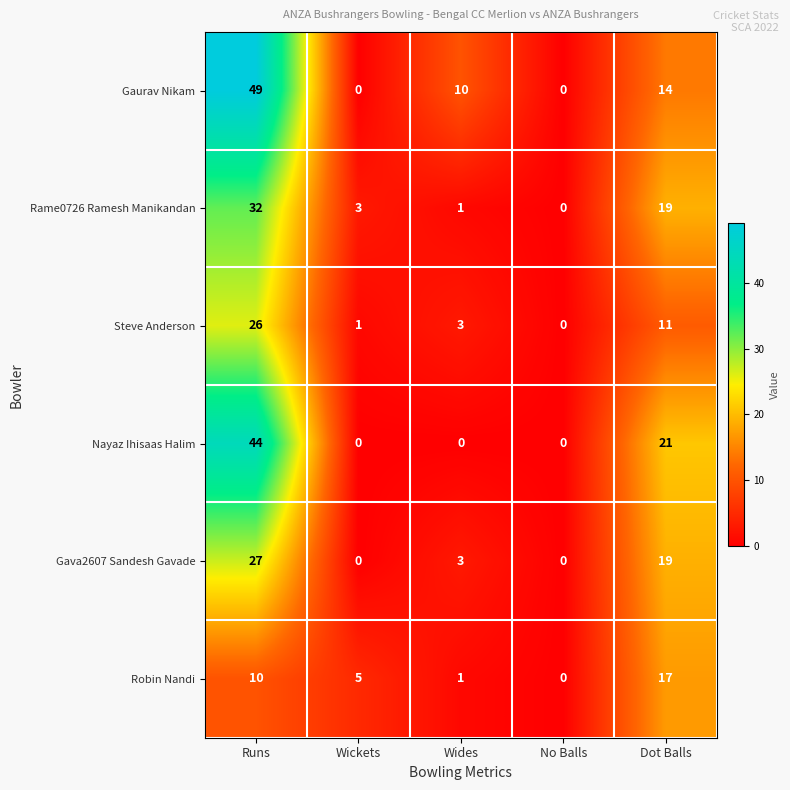

What is the spread (max minus min) of values at Dot Balls?

10